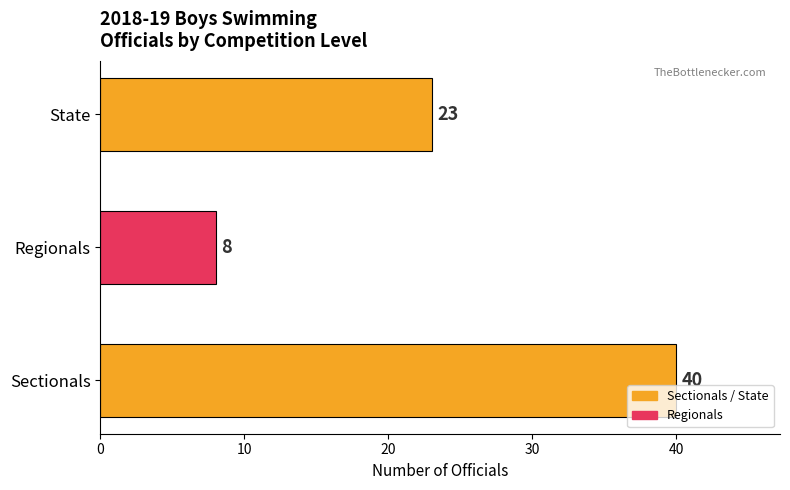

At which label is the value closest to 24?

State